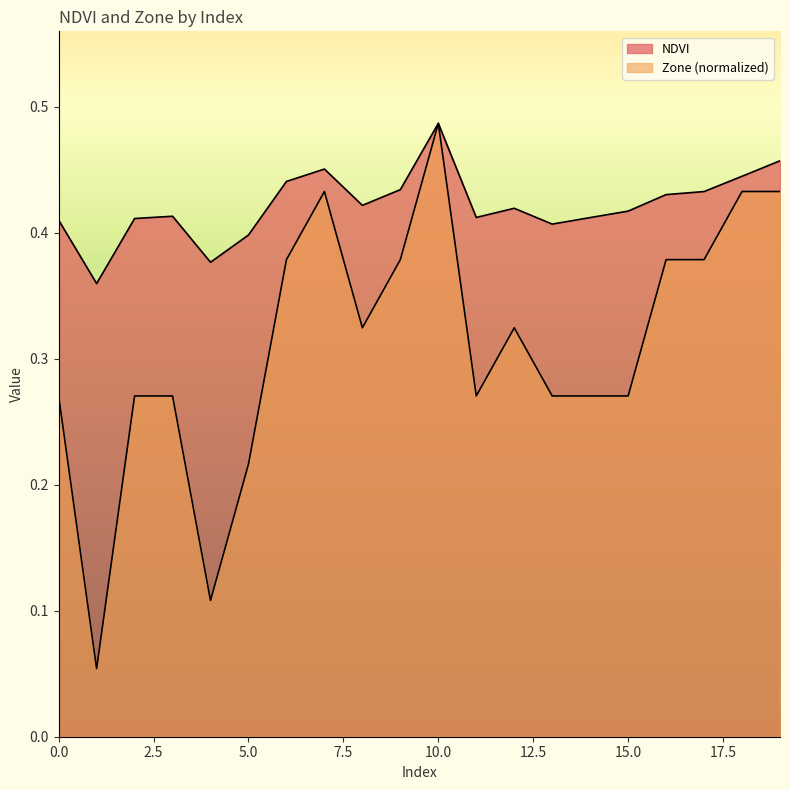

List the series in order of their peak value, lowest first.

NDVI, Zone